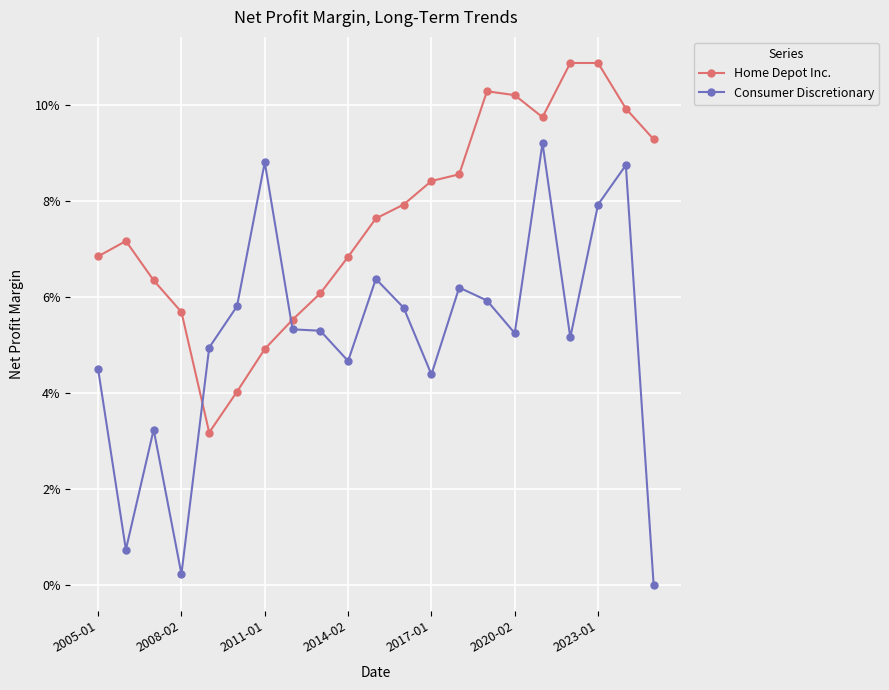

What are all the series names shown in the legend?

Home Depot Inc., Consumer Discretionary